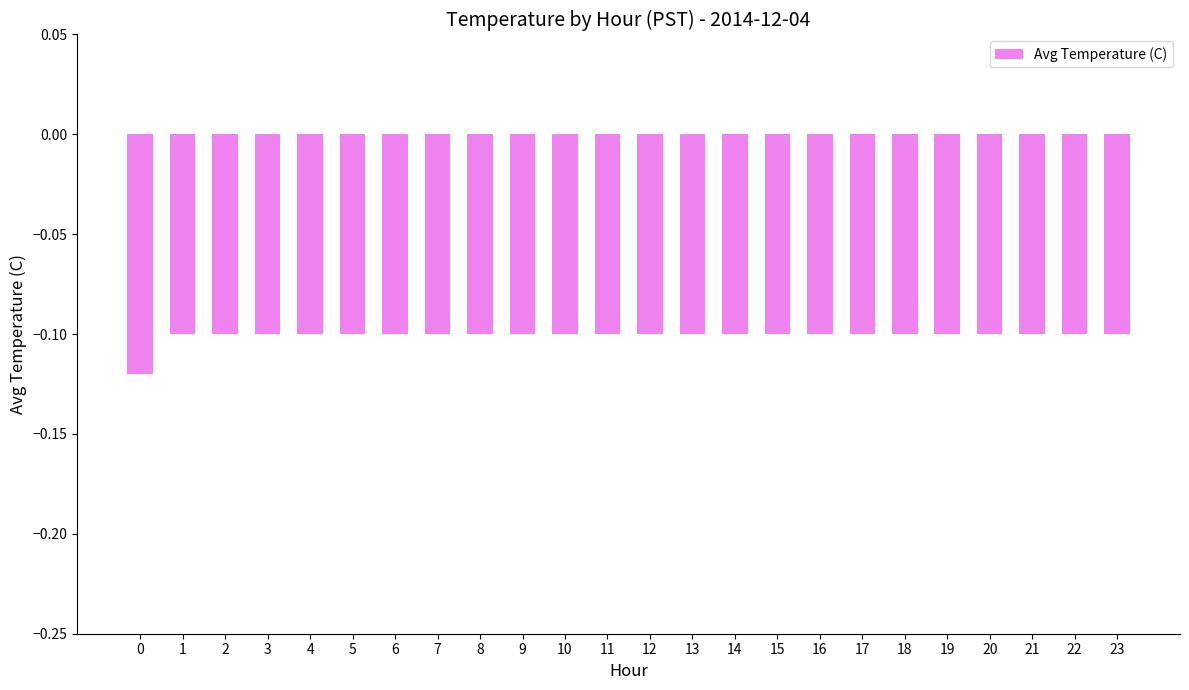

True or false: the data shows -0.1 at 6.

True